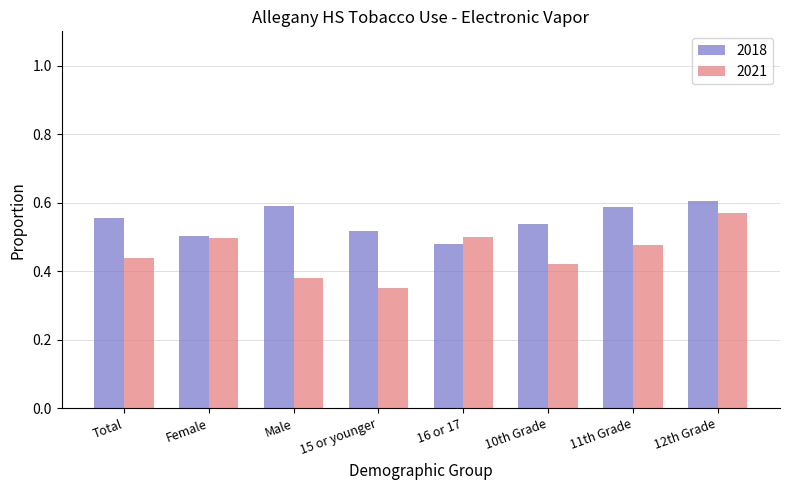

The 2021 series shows 0.8 at 11th Grade. True or false?

False